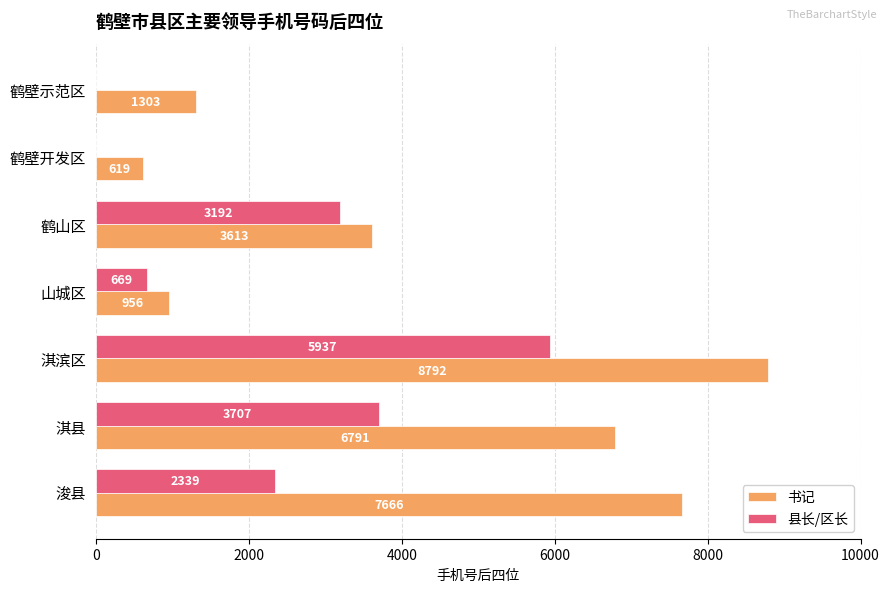

What is the maximum value for 县长/区长?

5937